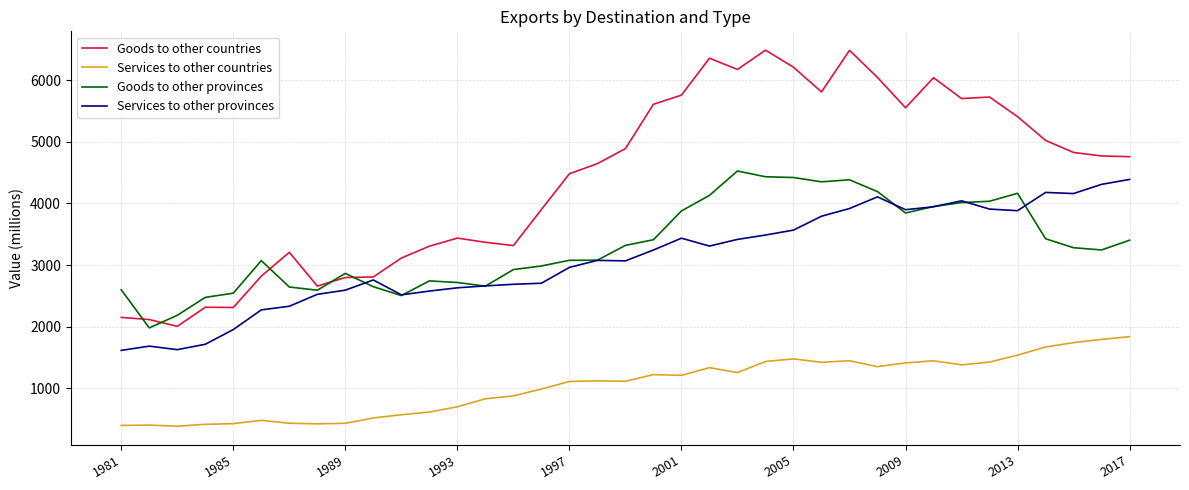

What is the highest value of the Goods to other provinces series?

4527